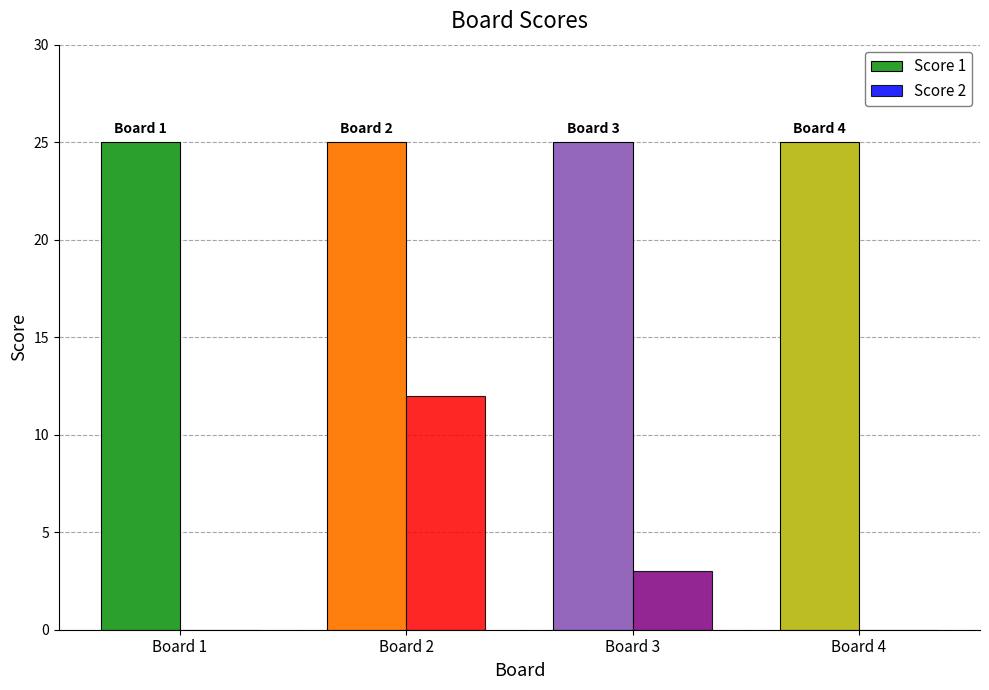

Count the number of categories in the chart.

4